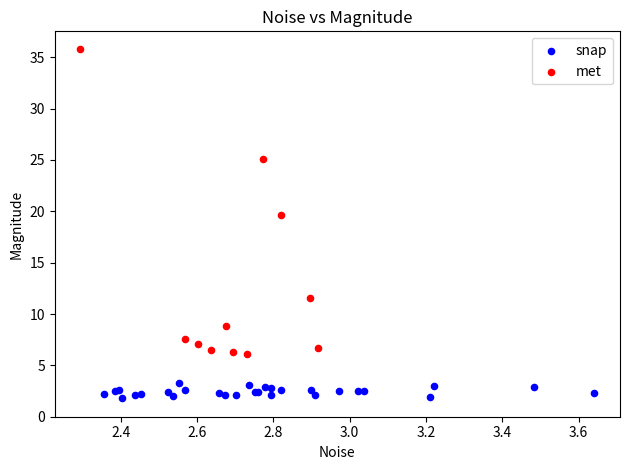

Which series has the widest spread of Y values?

met